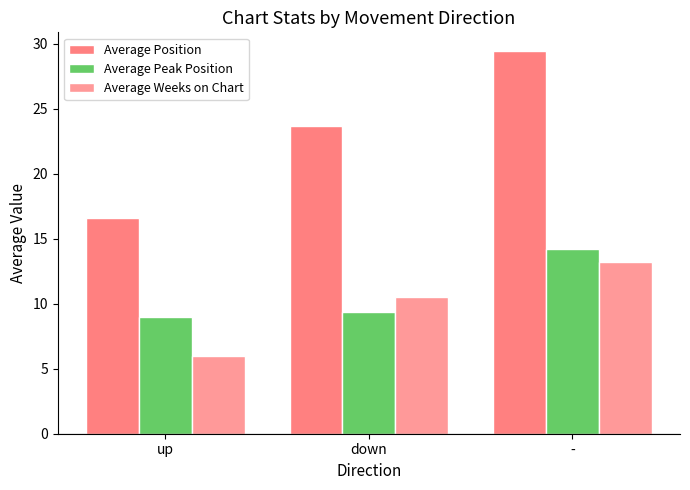

What is the sum of all Average Peak Position values?

32.5